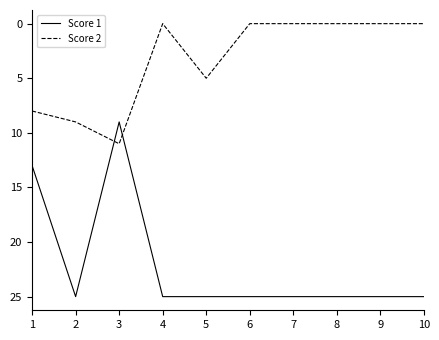

At which category is the sum across all series the highest?

2